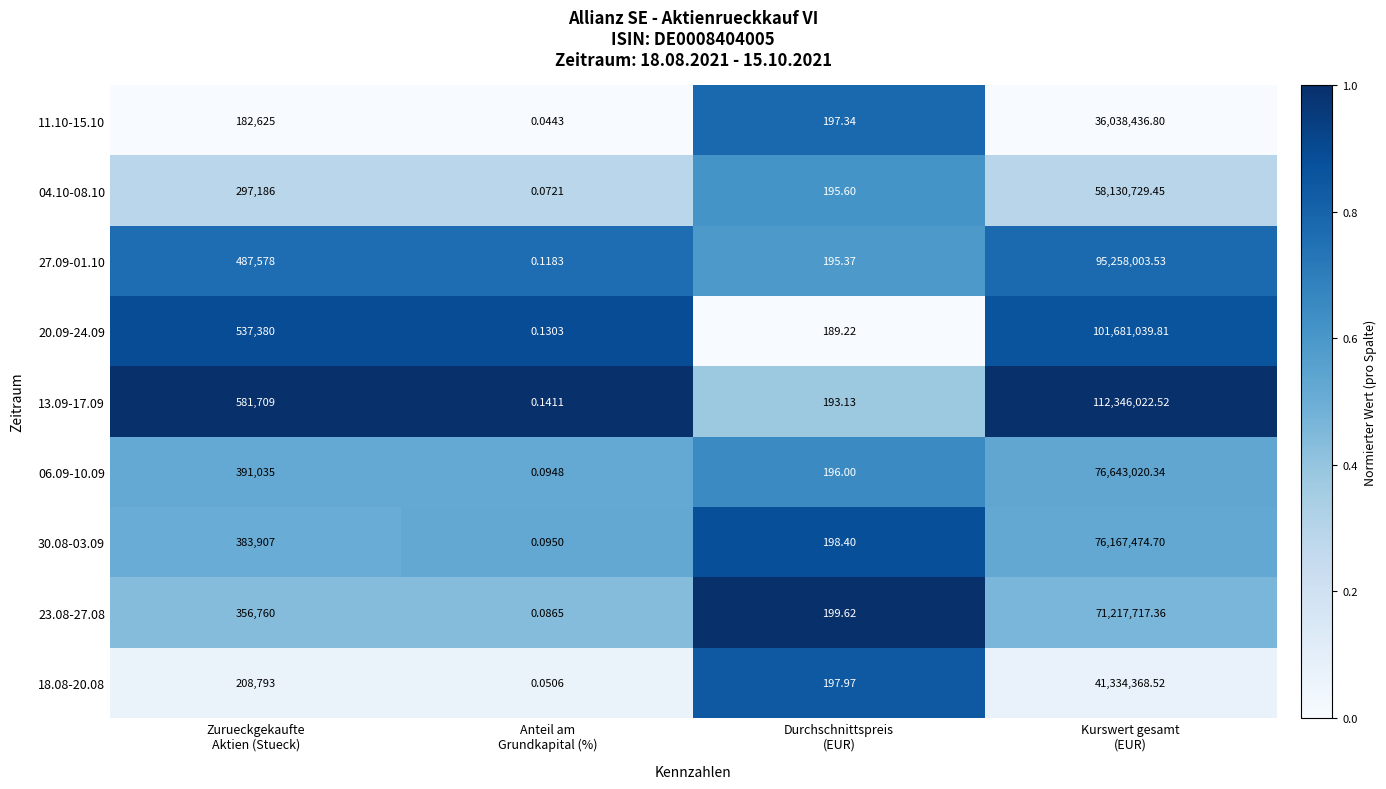

How many series are shown in this chart?

9